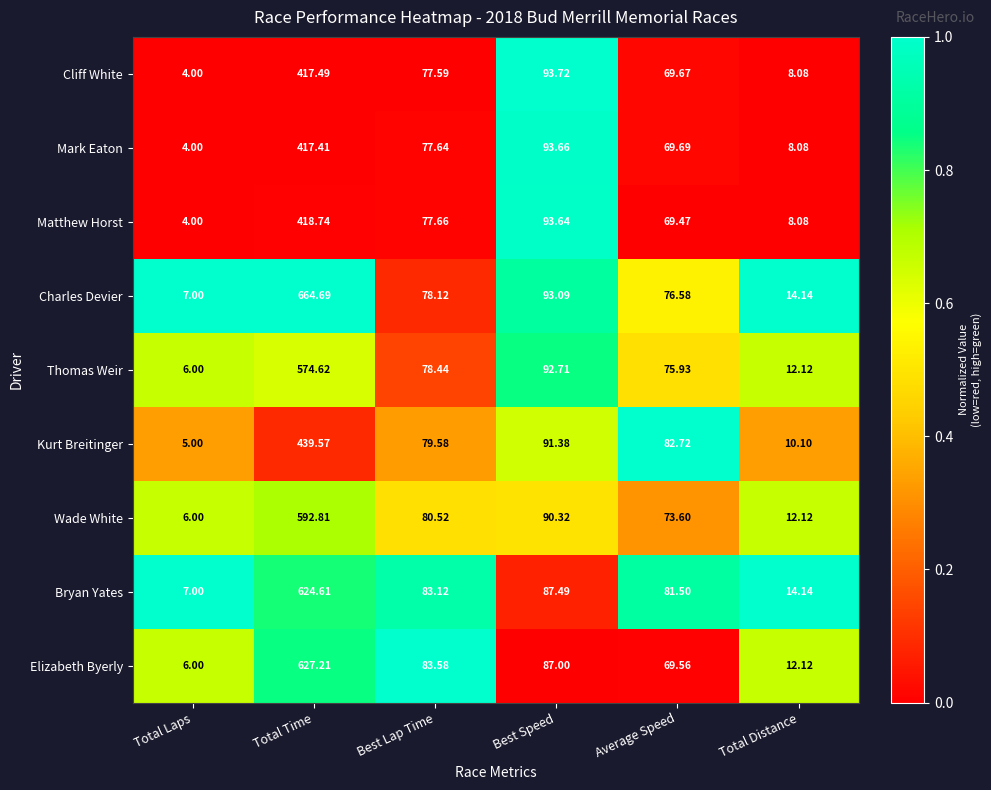

Between Best Speed and Total Distance, which series saw the biggest shift?

Cliff White